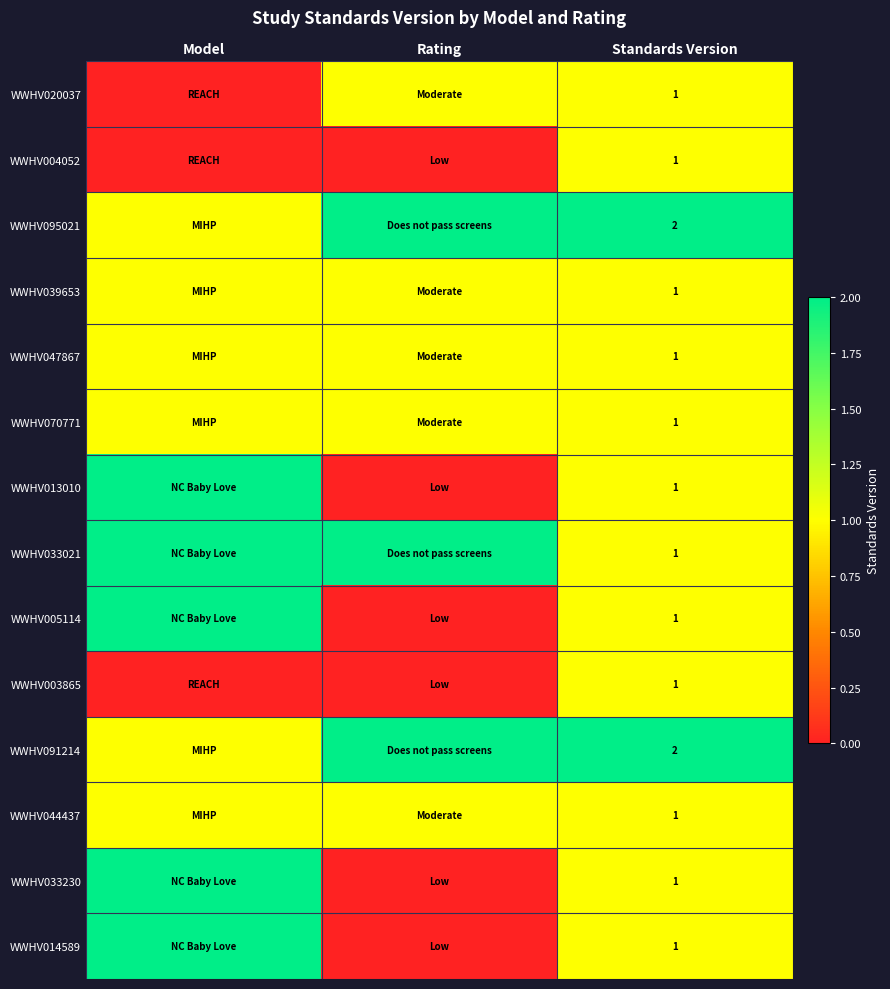

The WWHV014589 series shows 1 at Standards Version. True or false?

True